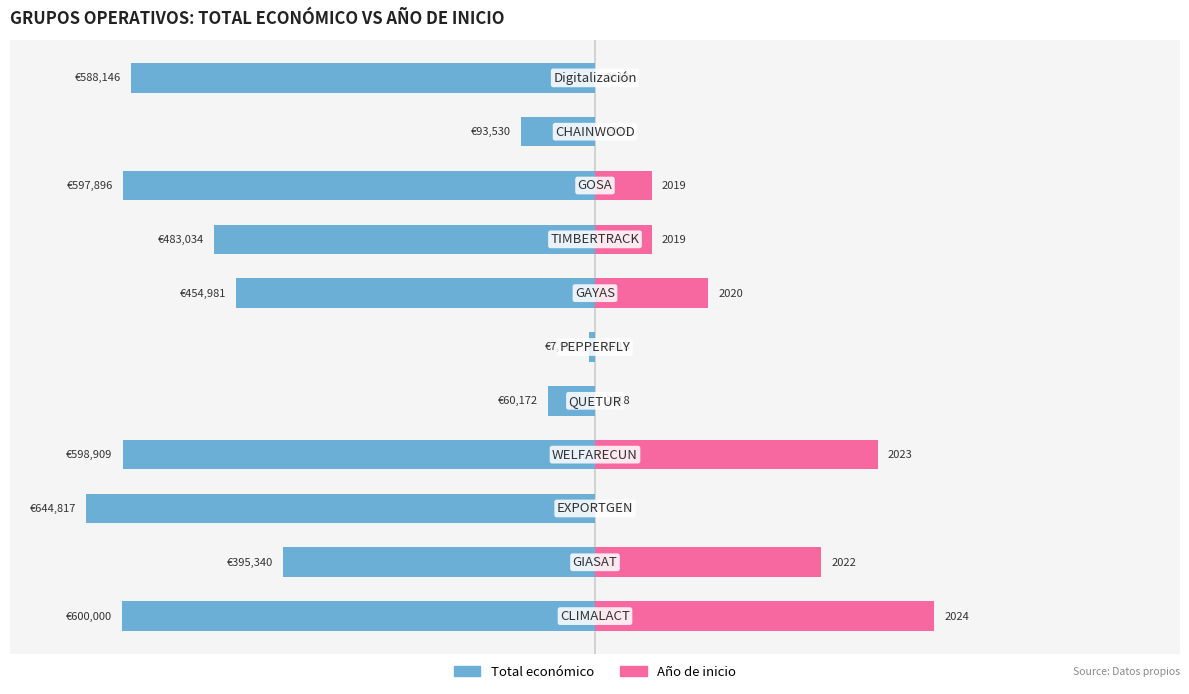

Between 0 and 7, which is larger?

7